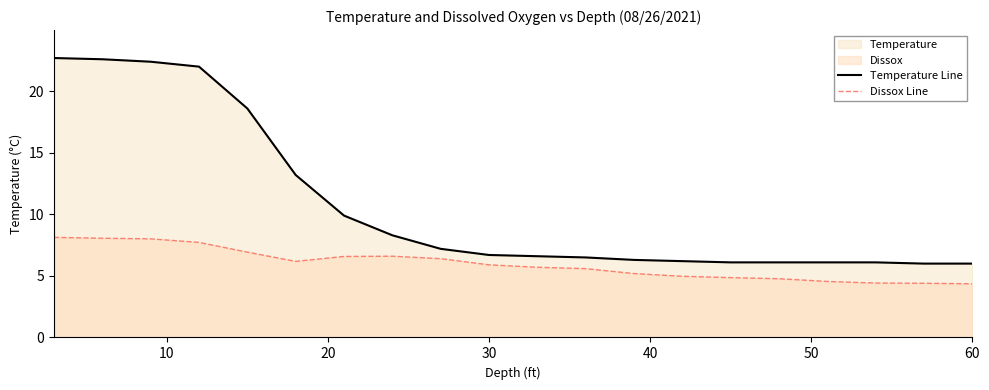

What is the difference between the maximum and minimum values in the Dissox Line series?

3.8